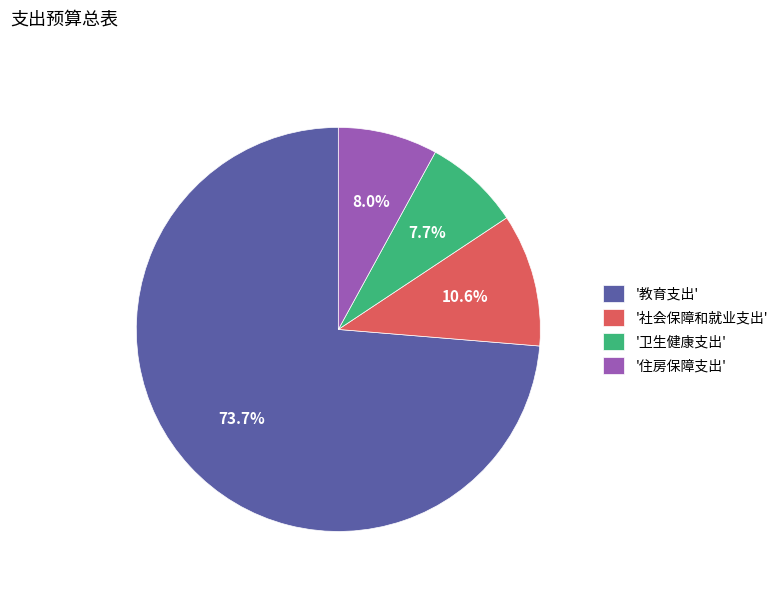

Which slice represents more than half of the pie?

'教育支出'